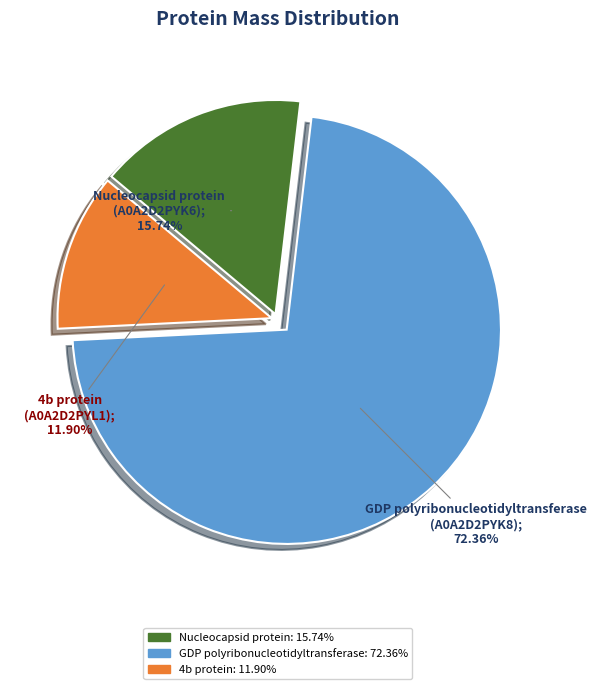

Does any single category account for the majority?

Yes